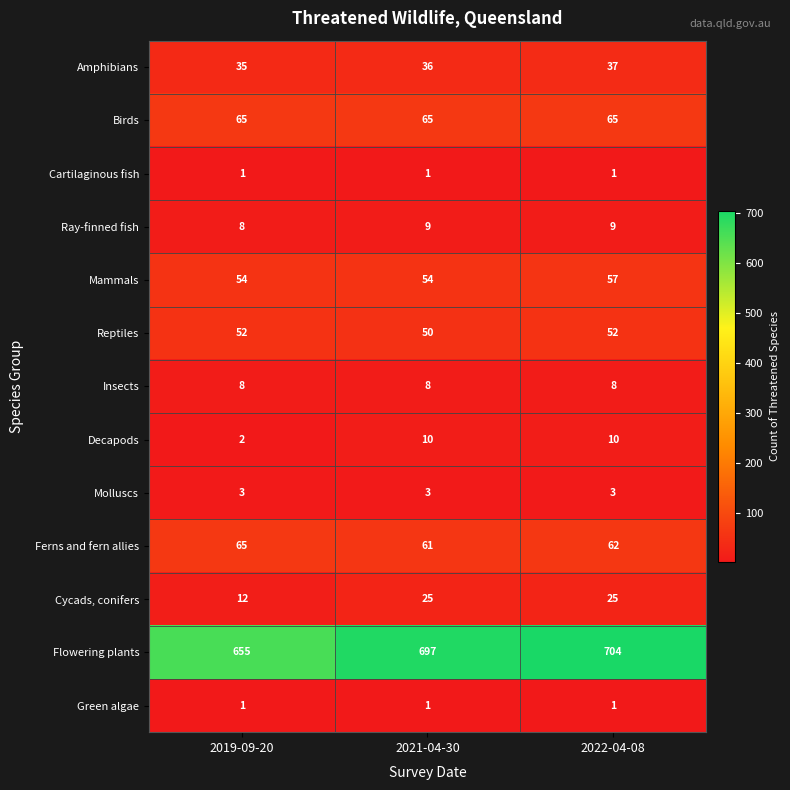

Which series has the widest spread of values?

Flowering plants